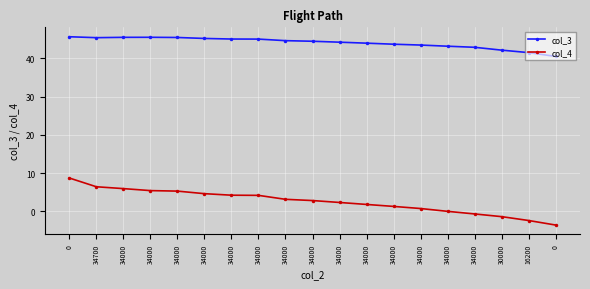

Rank the series at 34000 from highest to lowest value.

col_3, col_4